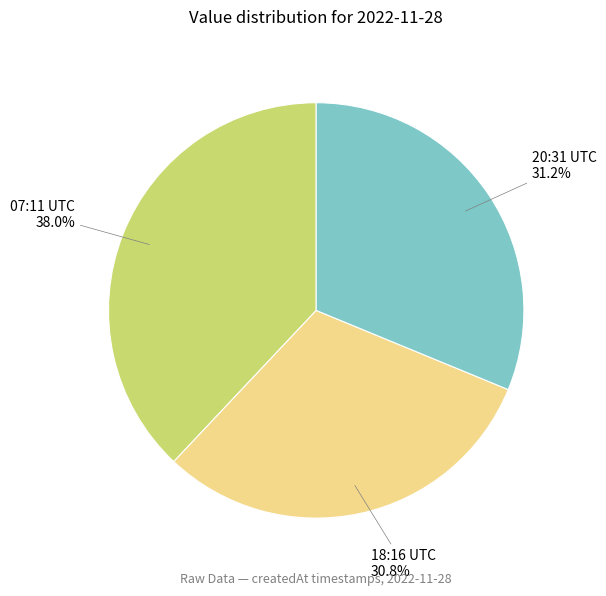

To the nearest percent, what is the average slice percentage?

33%